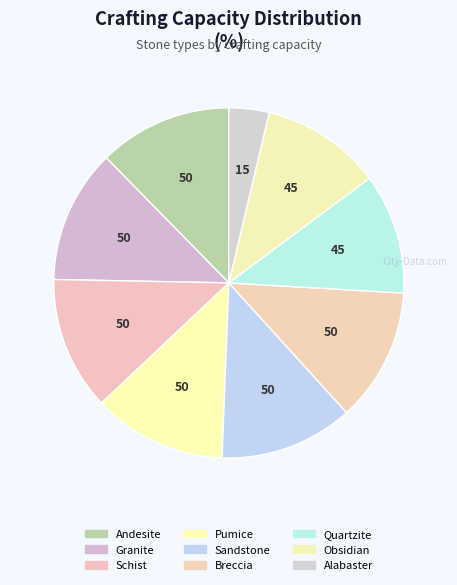

What percentage is NOT represented by Alabaster?

96.3%